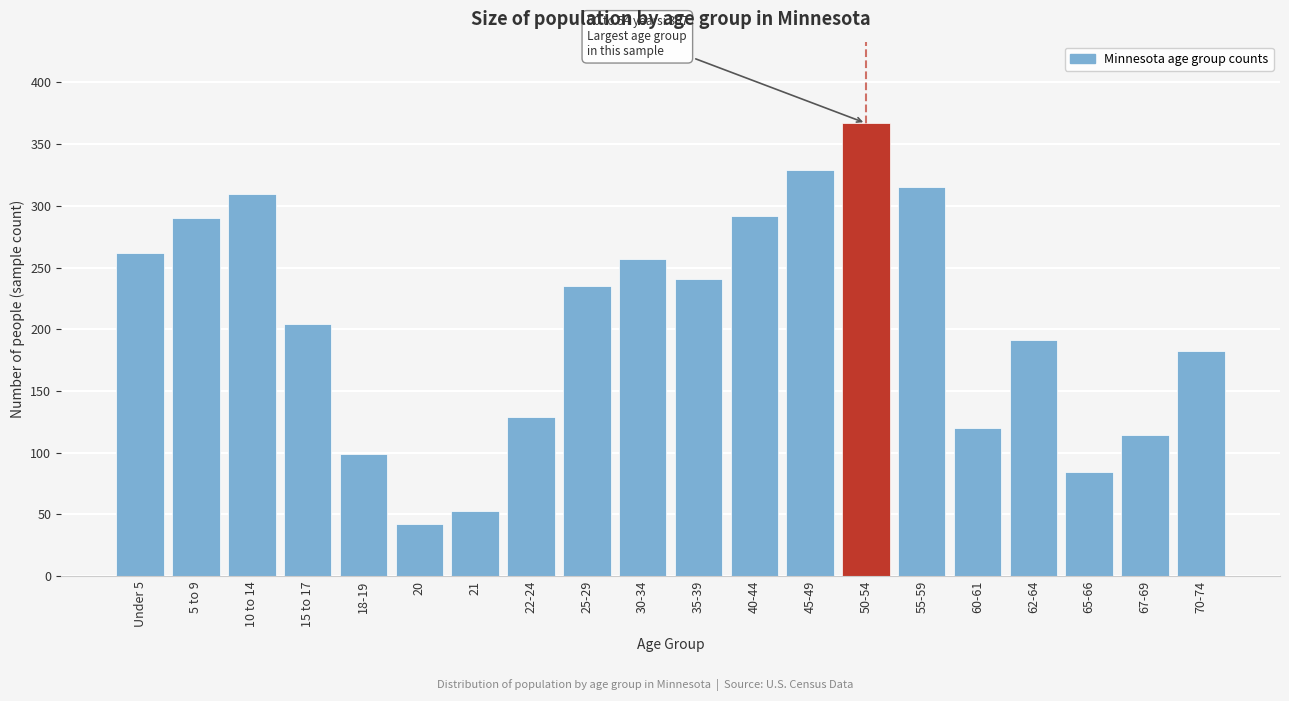

Reading left to right, extract all data points from this chart.

262	290	310	204	99	42	53	129	235	257	241	292	329	367	315	120	191	84	114	182